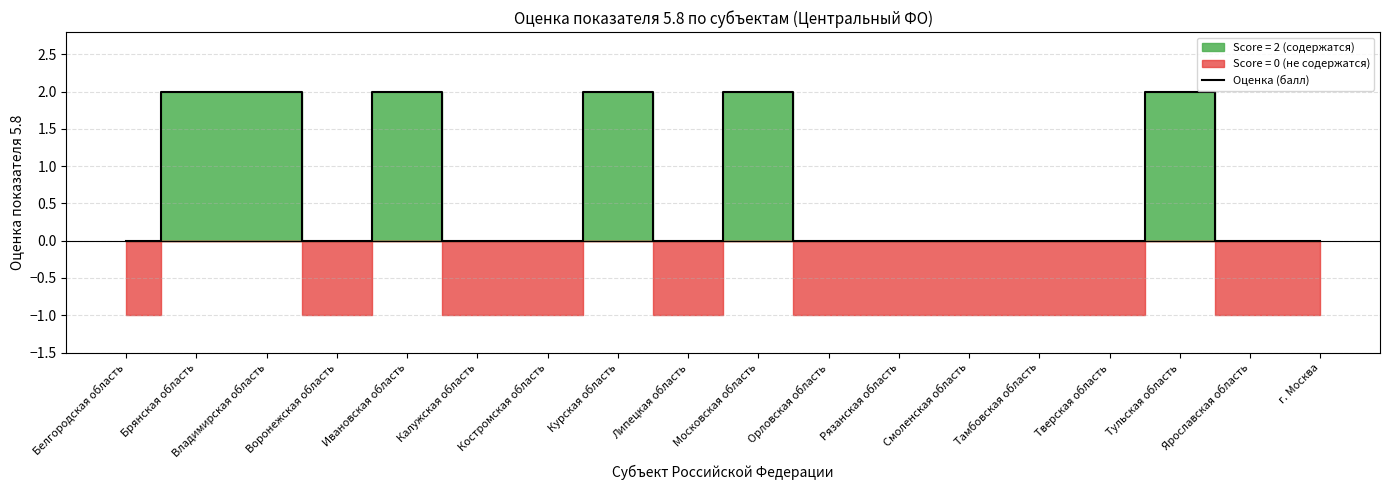

What is the maximum value shown in the chart?

2